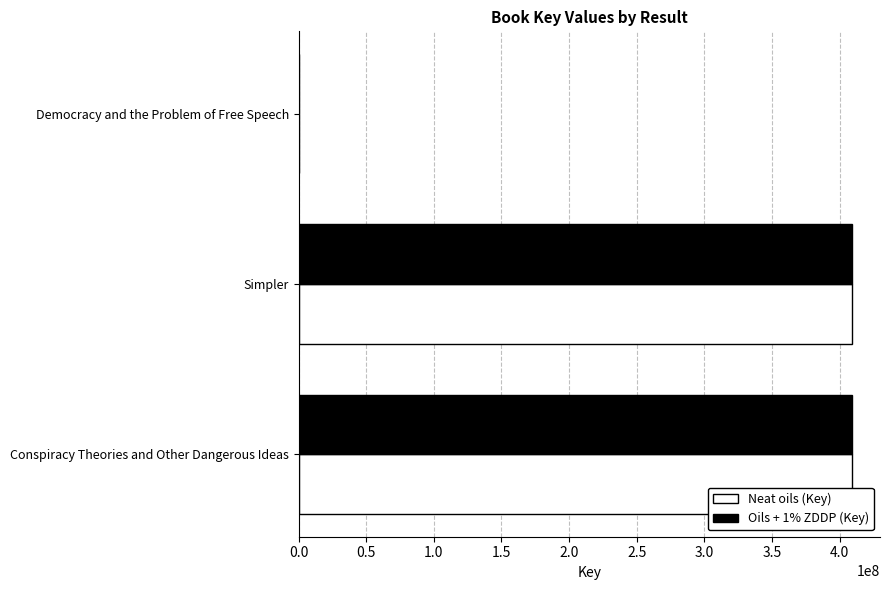

What is the maximum value shown in the chart?

409373394